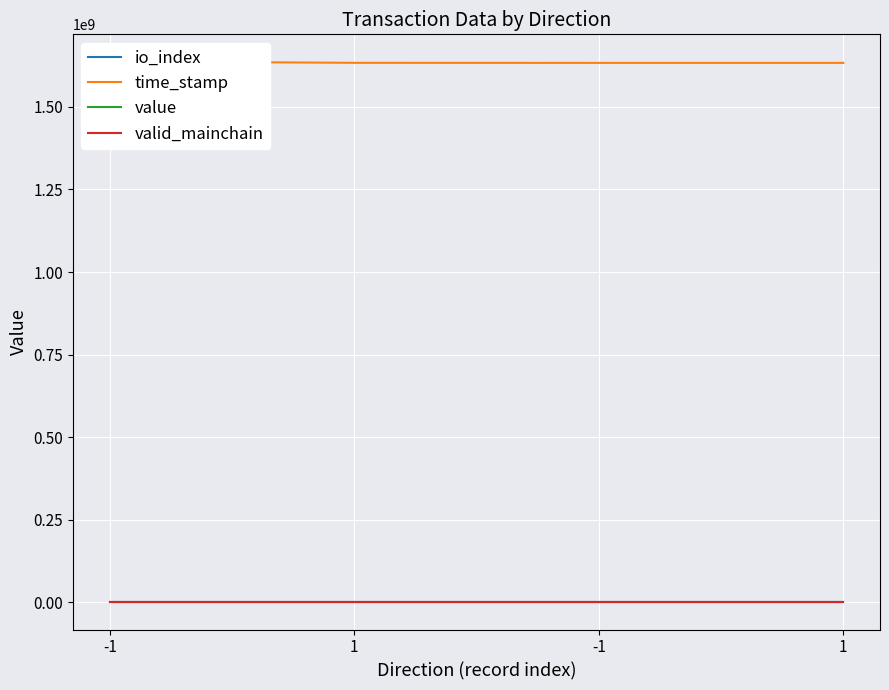

What is the average value of the time_stamp series?

1633977350.5